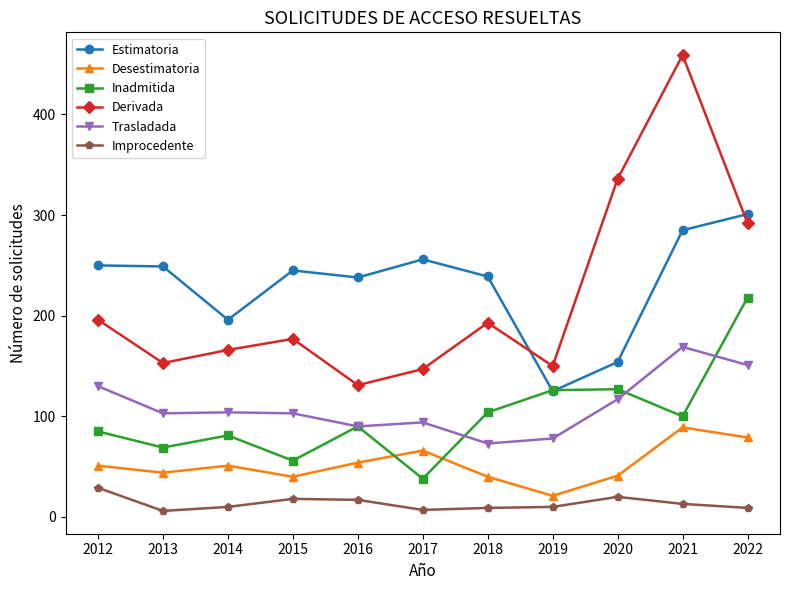

At which category is the sum across all series the highest?

2021